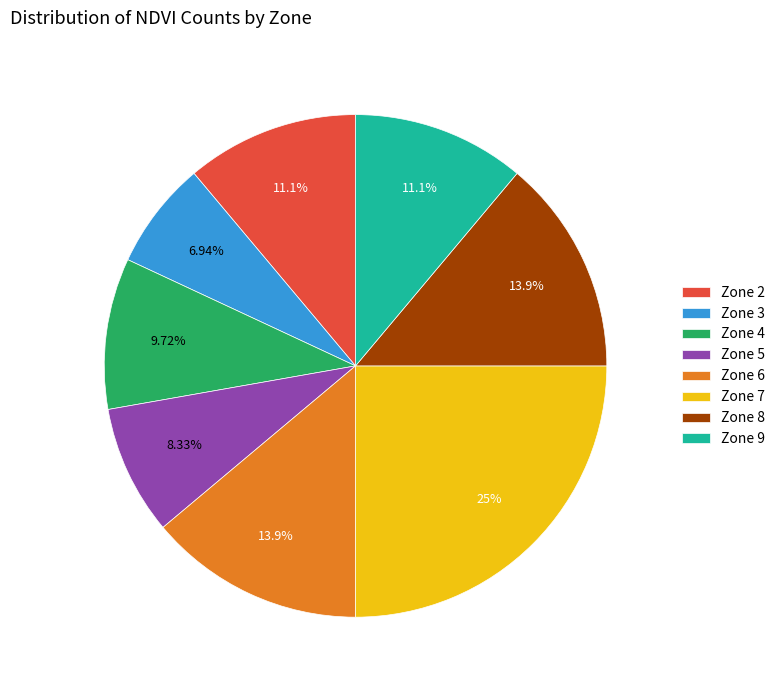

To the nearest percent, what percentage of the pie is Zone 2?

11%